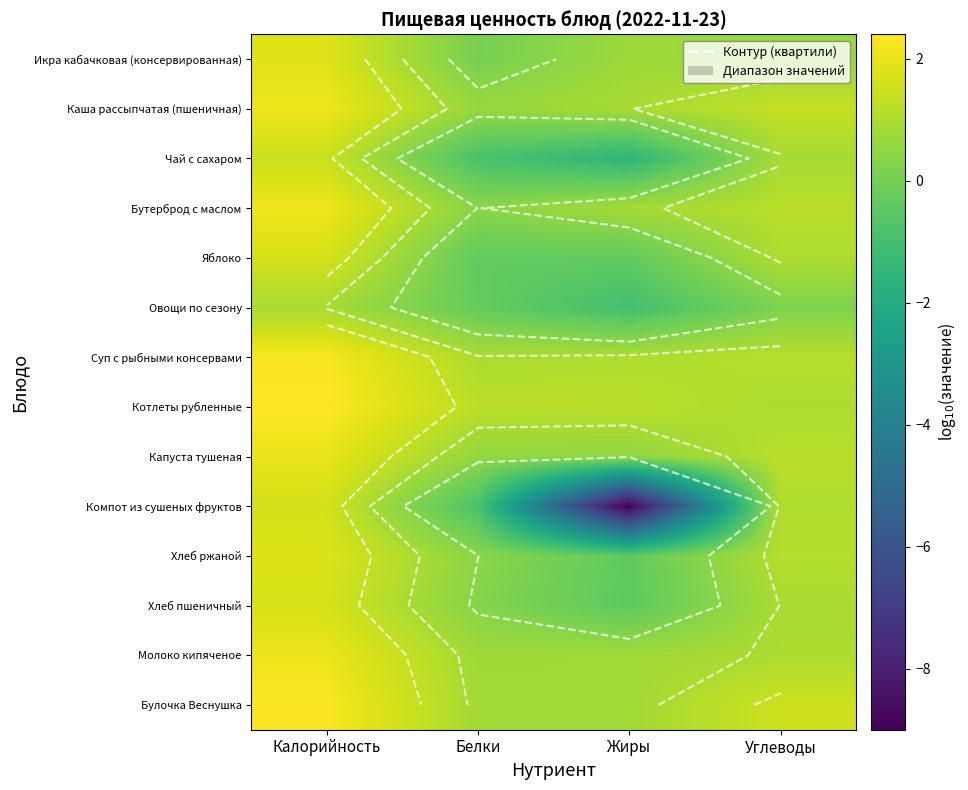

The value of Хлеб ржаной at Углеводы is 1.1. True or false?

True